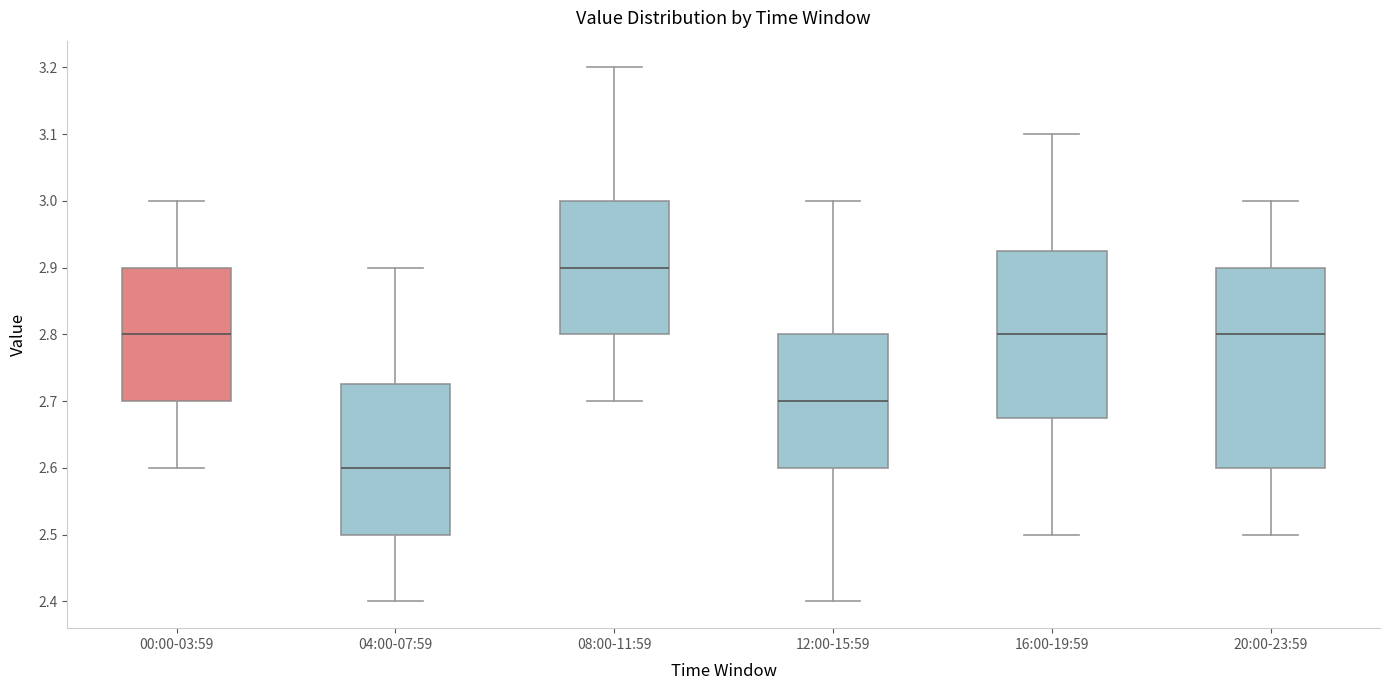

Which box is the tallest, from its lower edge to its upper edge?

20:00-23:59